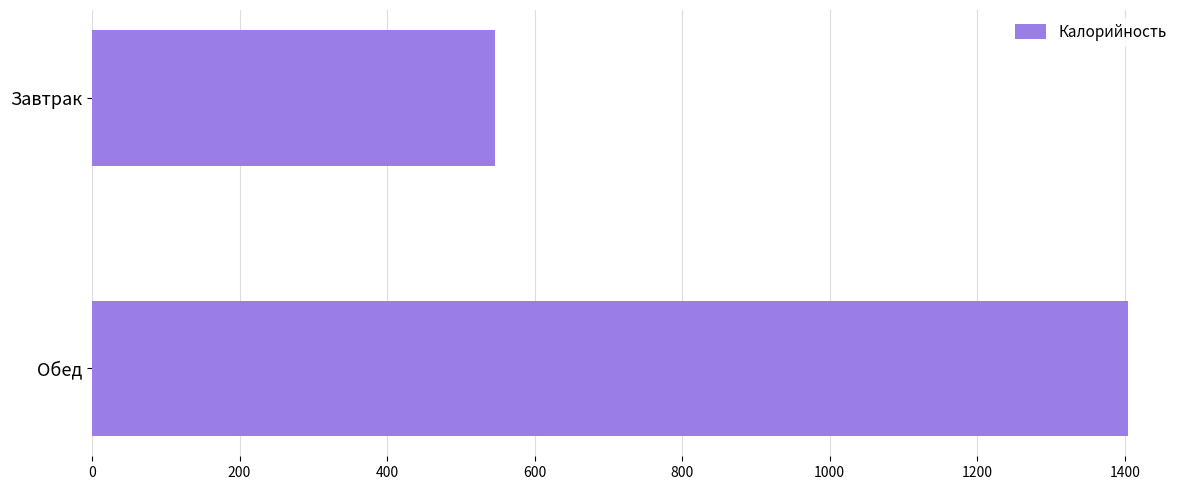

Reading bottom to top, transcribe all the data shown in this chart.

1404.7	546.6